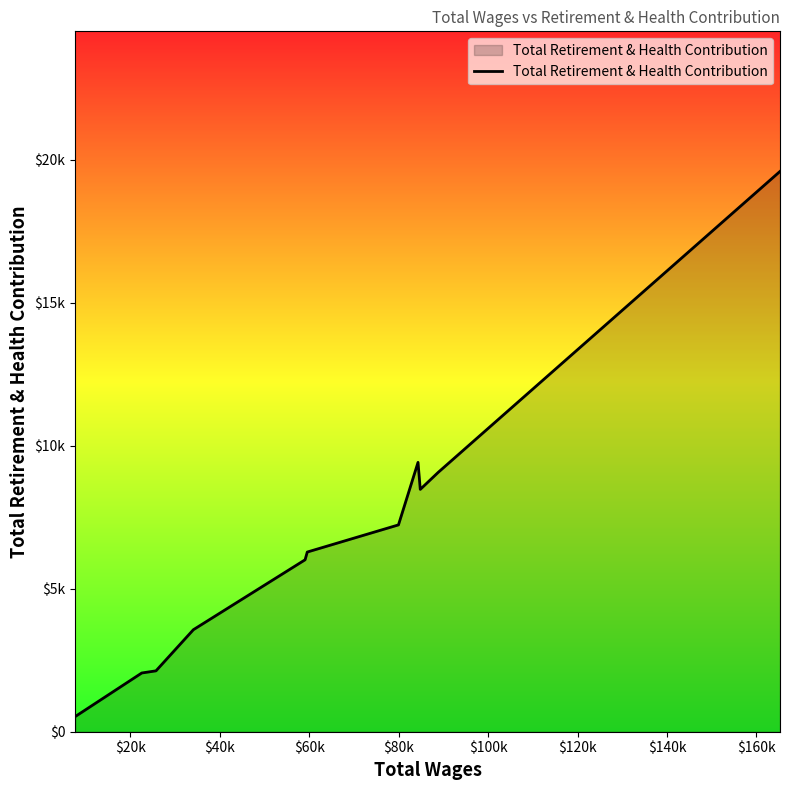

What is the sum of all values?

74369